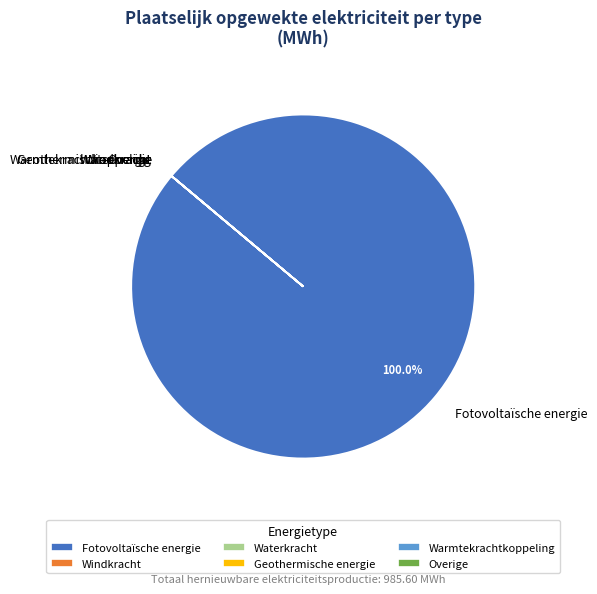

Does Fotovoltaïsche energie account for over 50% of the chart?

Yes